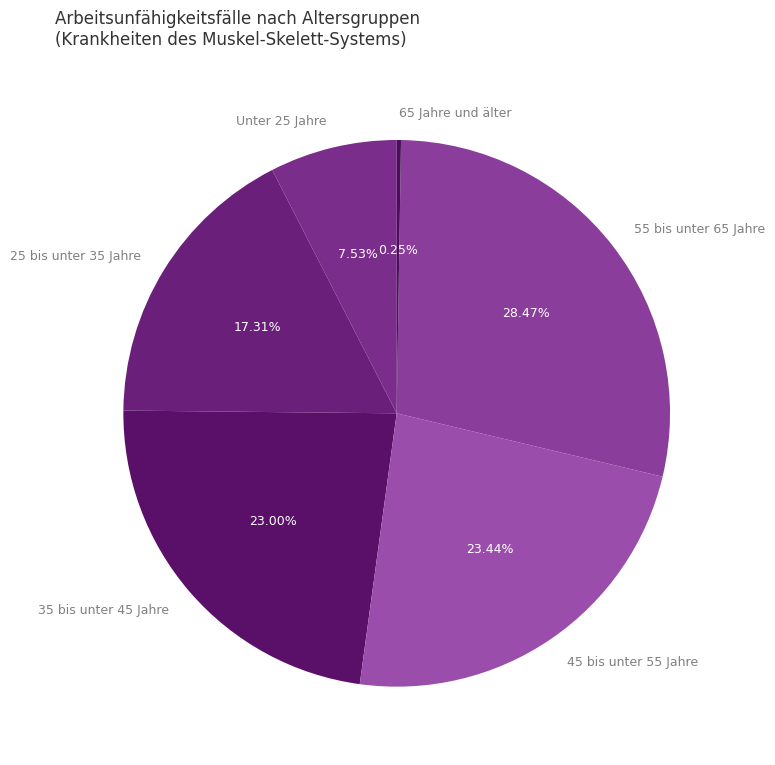

Is the sum of Unter 25 Jahre and 25 bis unter 35 Jahre greater than half?

No